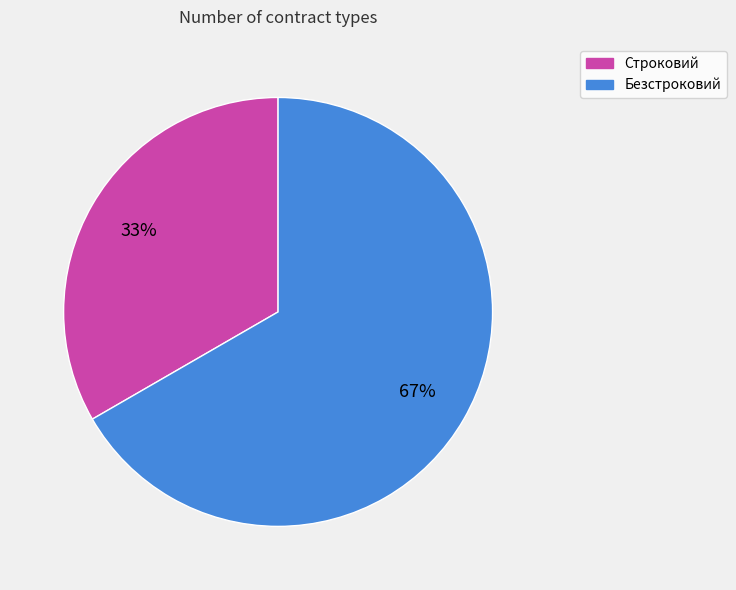

Is it true that Строковий is 22% of the pie?

False